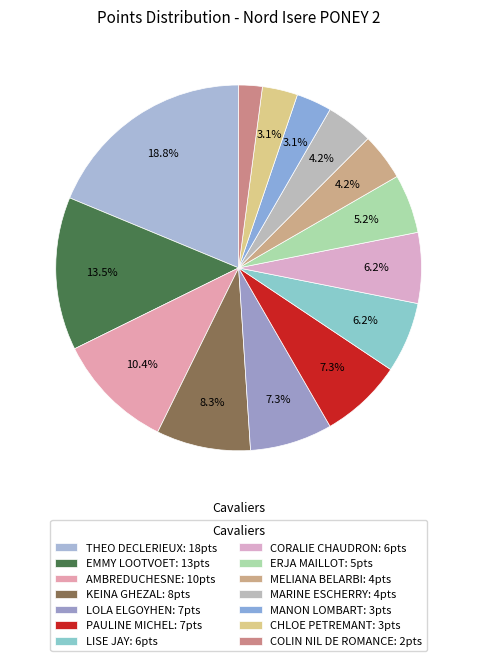

What is the change in value from KEINA GHEZAL to CORALIE CHAUDRON?

-2